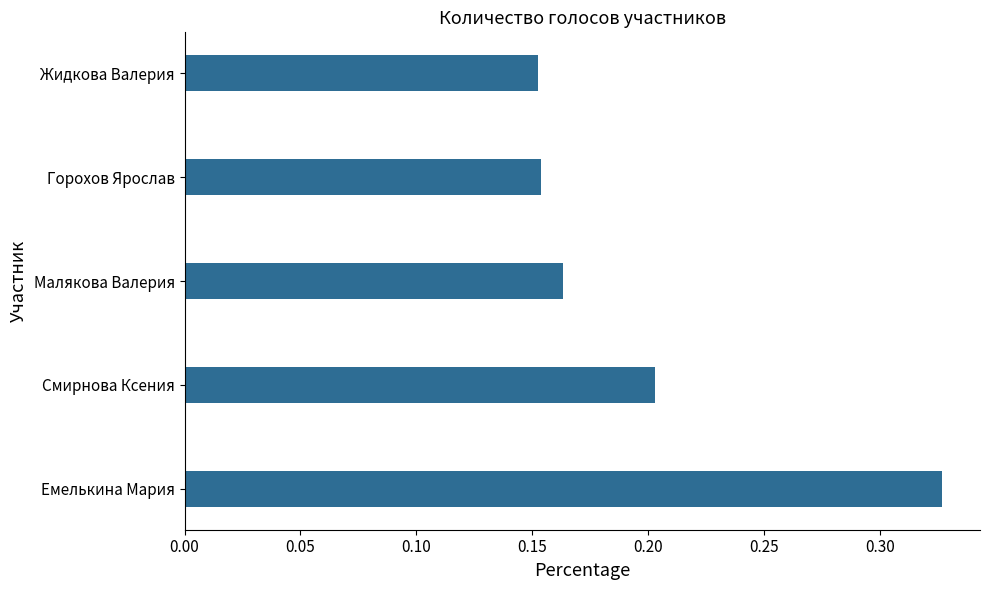

Which label corresponds to the largest value in the chart?

Емелькина Мария